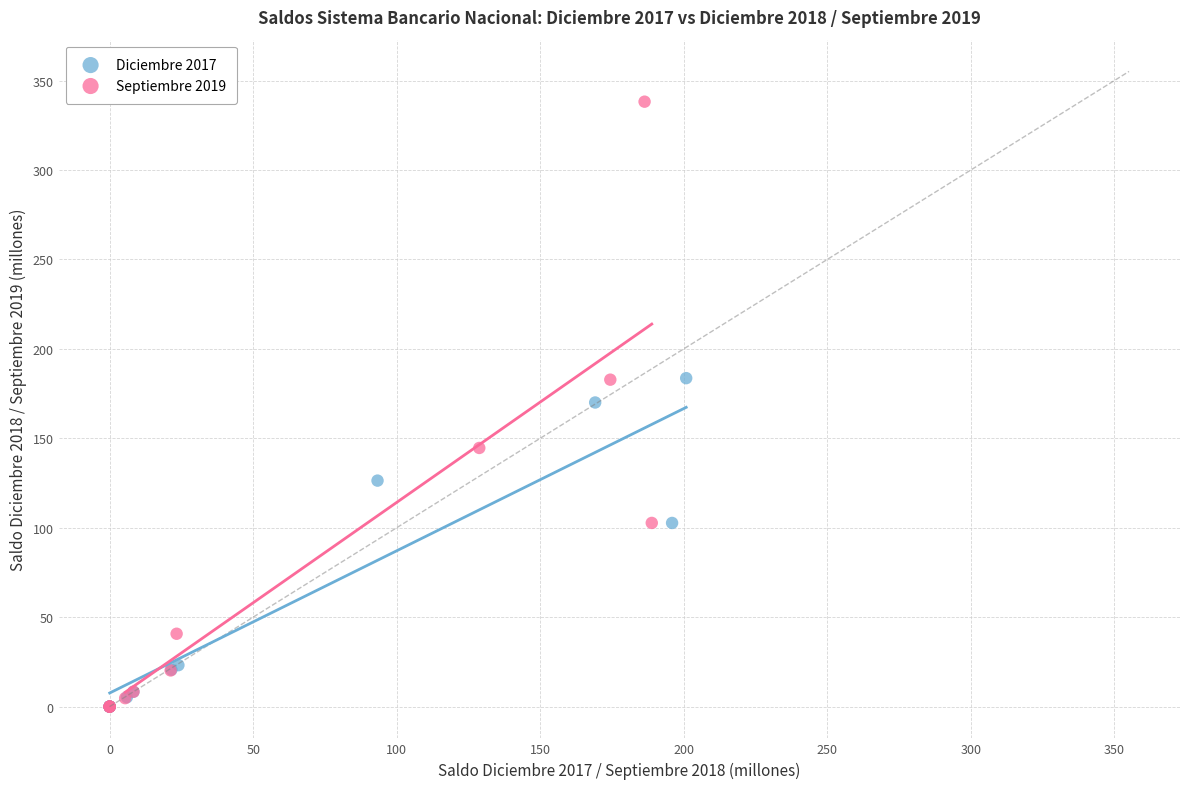

Which series has the widest spread of Y values?

Septiembre 2019